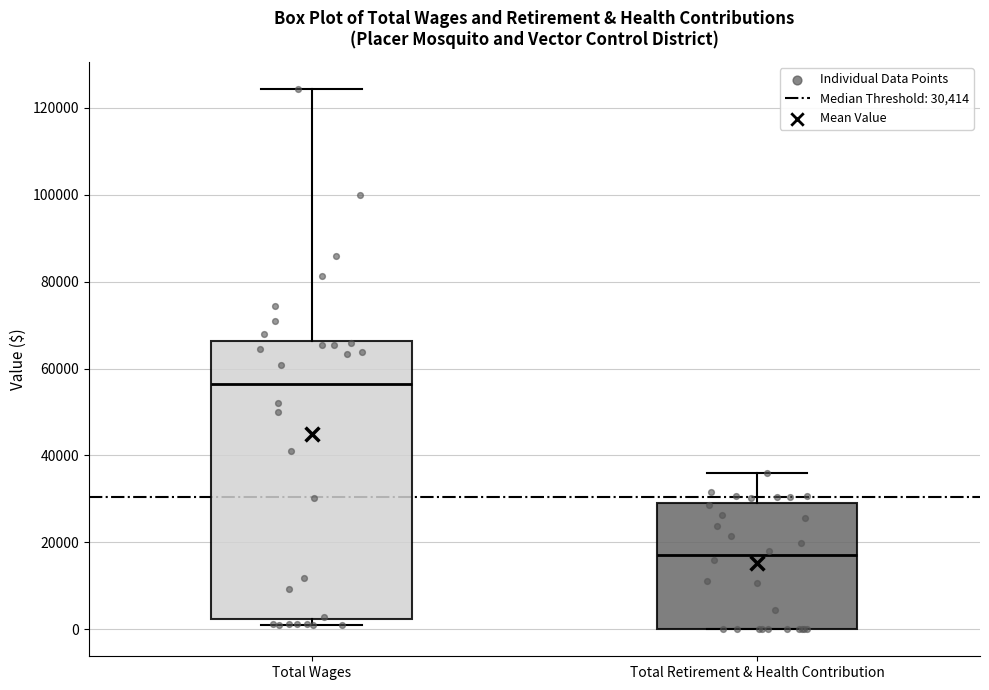

Which box is the tallest, from its lower edge to its upper edge?

Total Wages